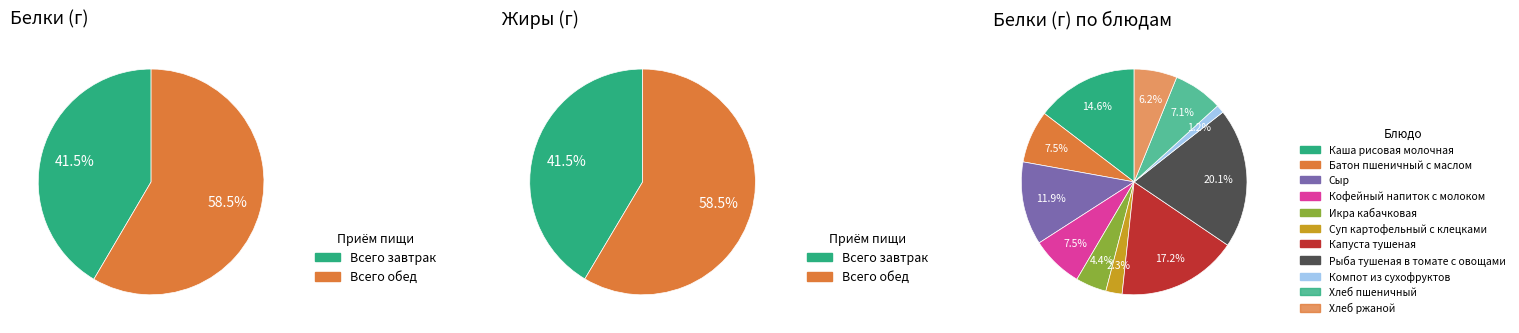

Count the number of slices in the pie.

2